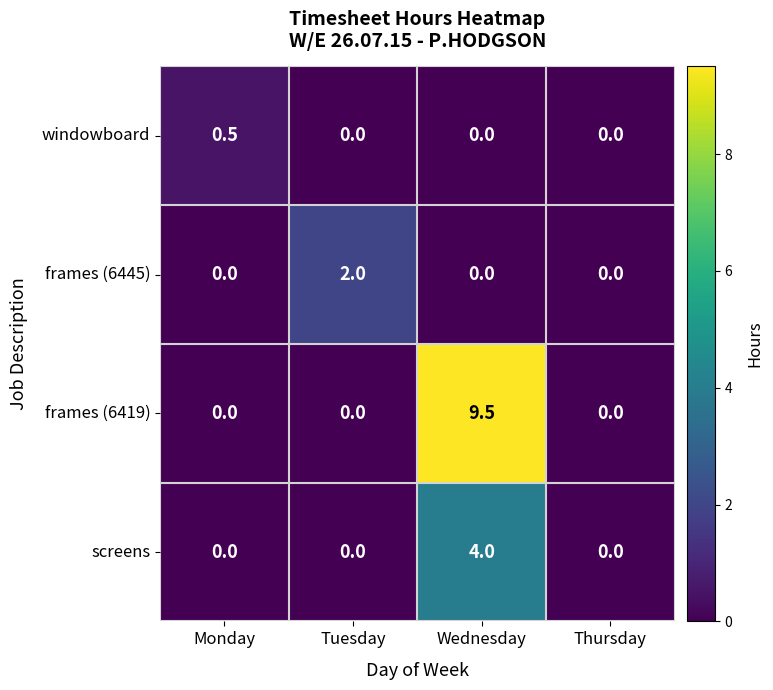

List the series in order of their peak value, highest first.

frames (6419), screens, frames (6445), windowboard